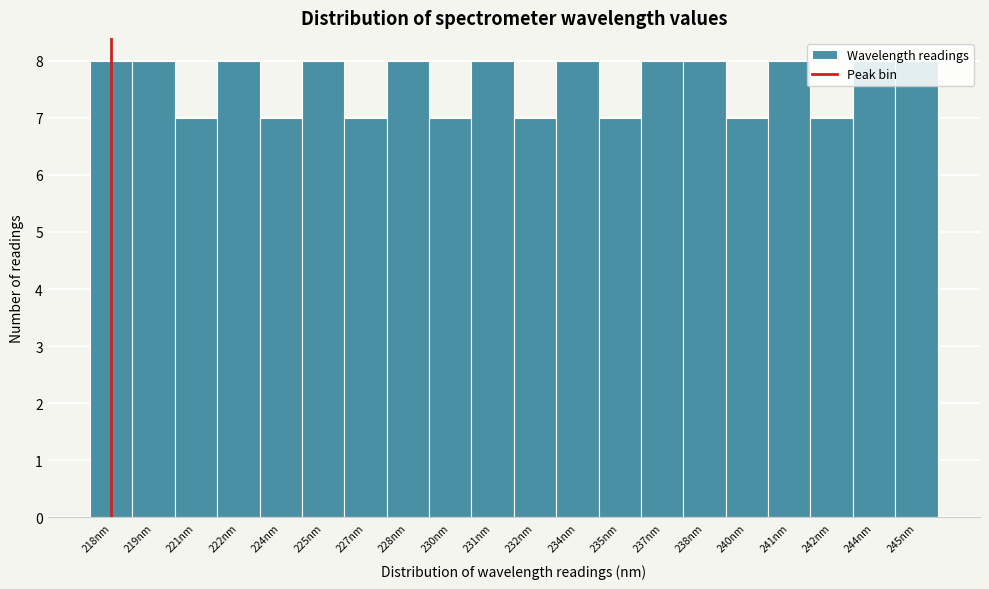

What is the value of the 12th bar from the left?

8